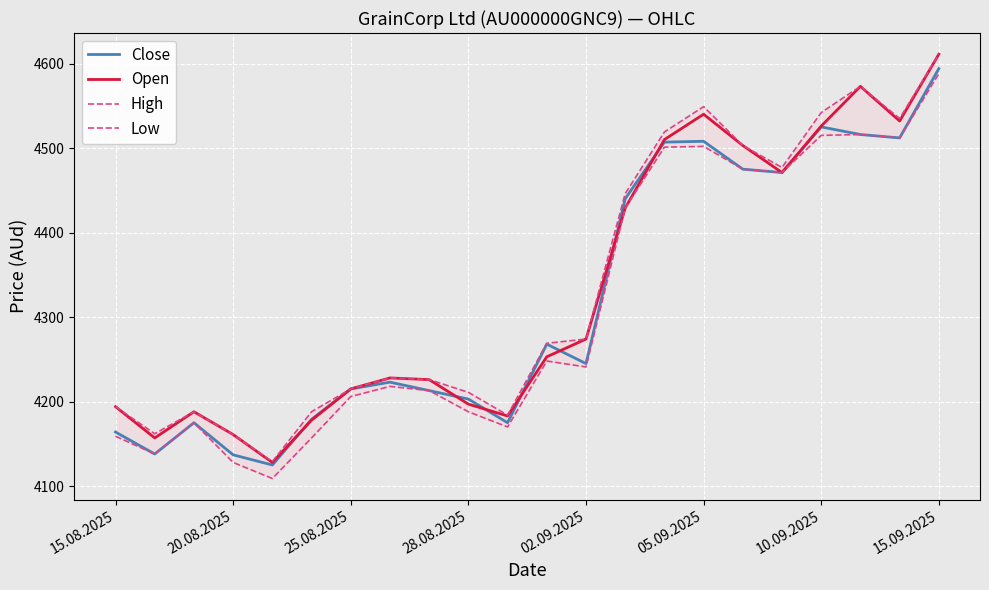

Count the number of categories in the chart.

22